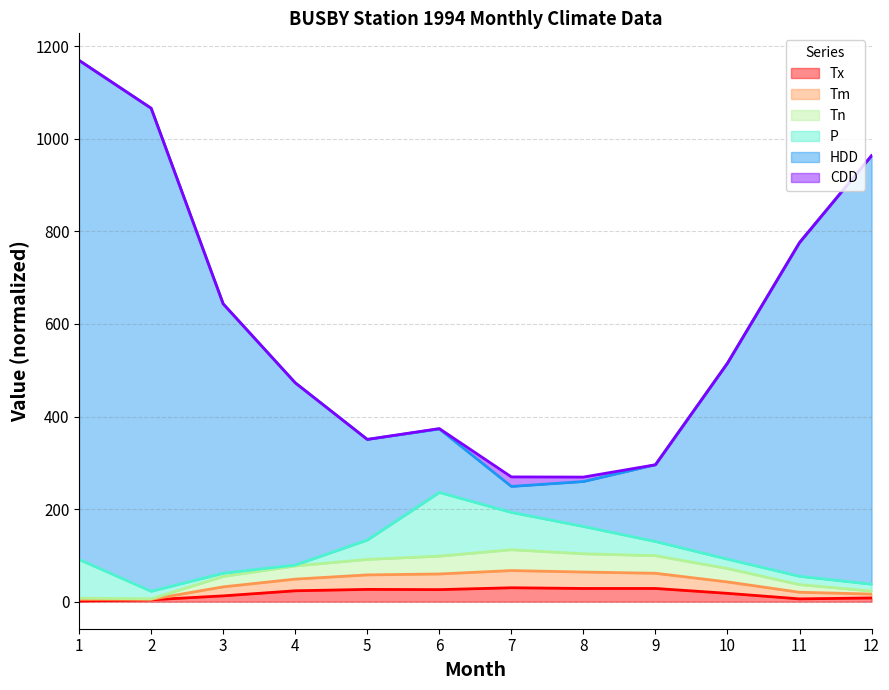

List the labels in order of Tm value, smallest first.

2, 1, 12, 11, 3, 10, 4, 5, 6, 9, 8, 7